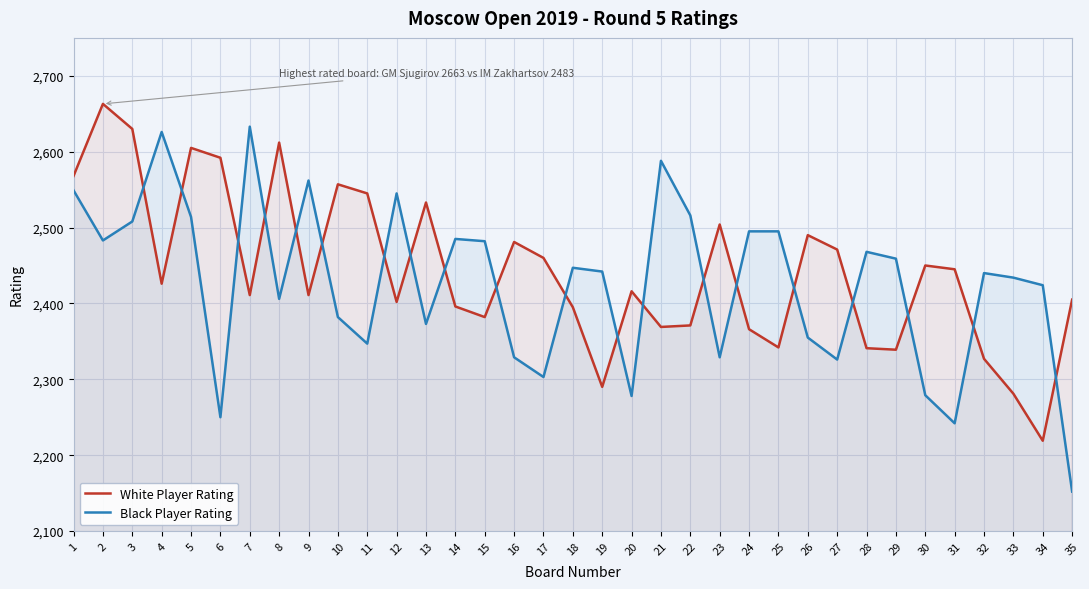

In Black Player Rating, how many points are lower than both neighbors (excluding endpoints)?

10